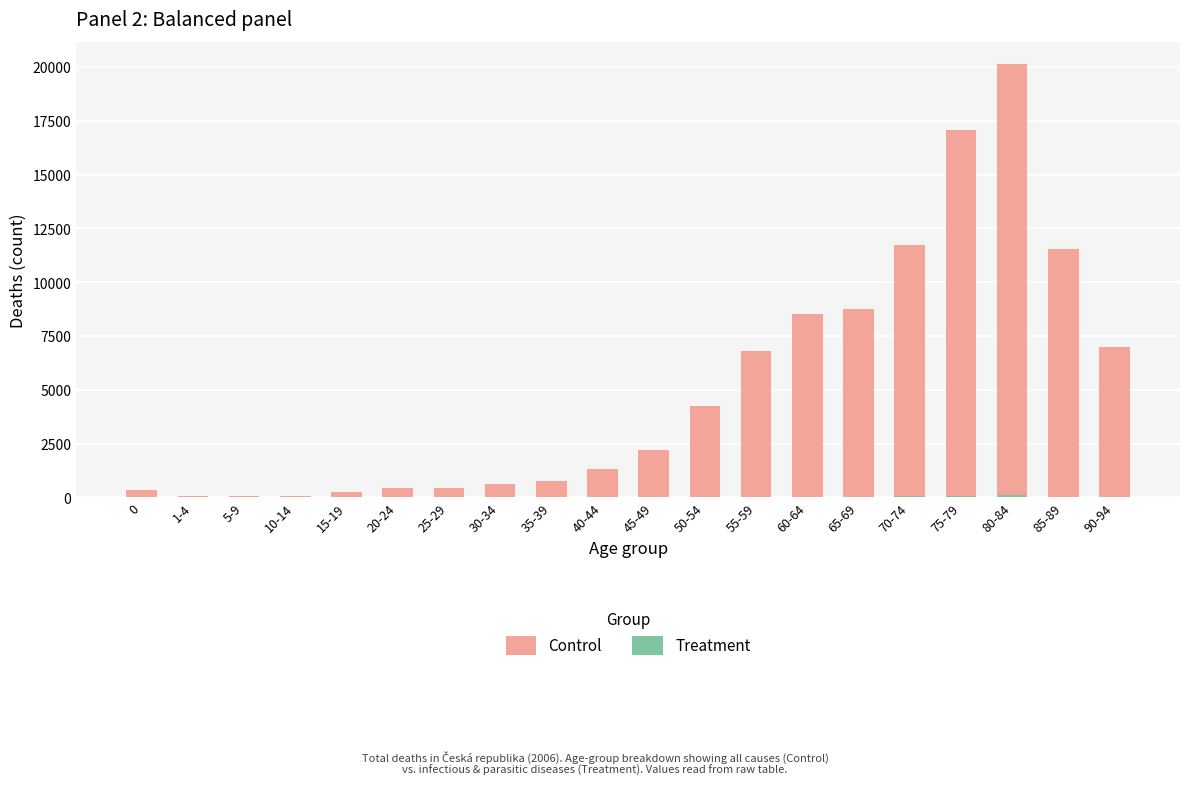

Reading left to right, transcribe all the data shown in this chart.

Control: 0=352	1-4=76	5-9=64	10-14=67	15-19=248	20-24=421	25-29=453	30-34=613	35-39=784	40-44=1308	45-49=2221	50-54=4267	55-59=6792	60-64=8521	65-69=8762	70-74=11712	75-79=17057	80-84=20158	85-89=11546	90-94=6997
Treatment: 0=1	1-4=1	5-9=1	10-14=0	15-19=1	20-24=1	25-29=6	30-34=4	35-39=2	40-44=8	45-49=8	50-54=26	55-59=36	60-64=31	65-69=36	70-74=59	75-79=73	80-84=98	85-89=45	90-94=18